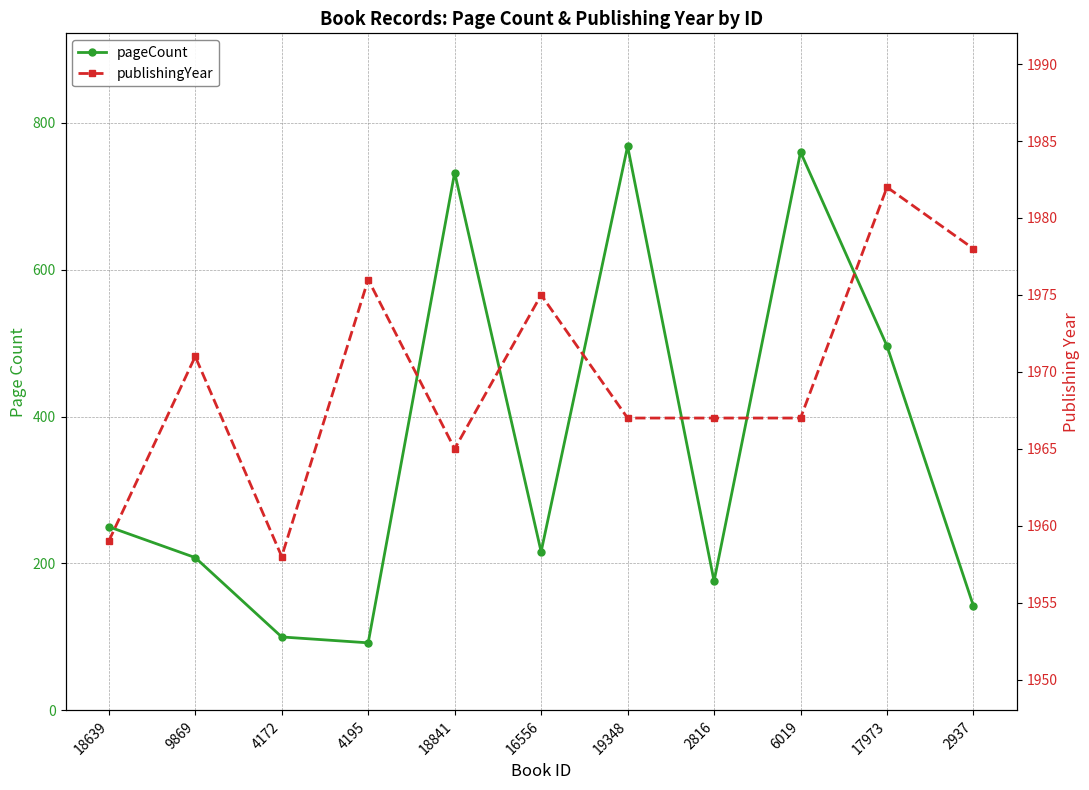

What is the minimum value for publishingYear?

1958